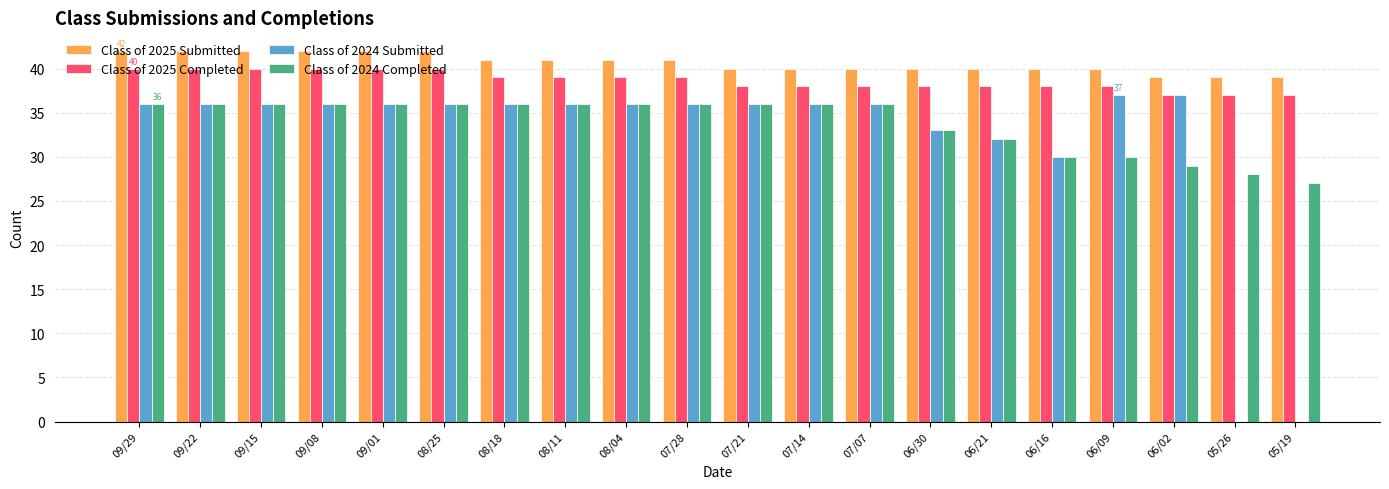

Which series has the widest spread of values?

Class of 2024 Submitted